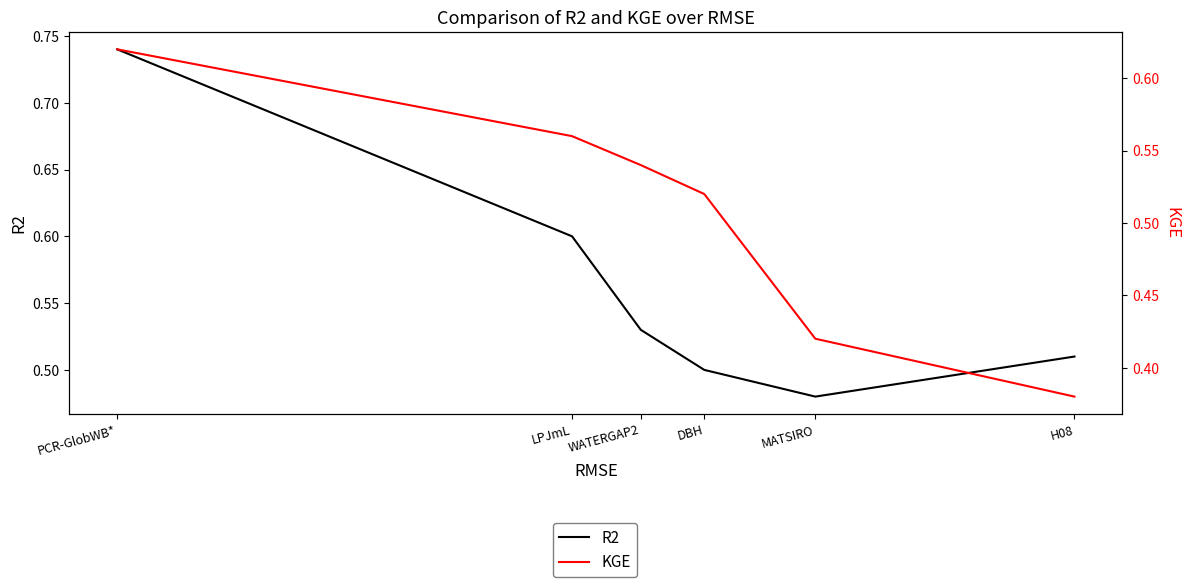

What is the total value across all series at MATSIRO?

0.9